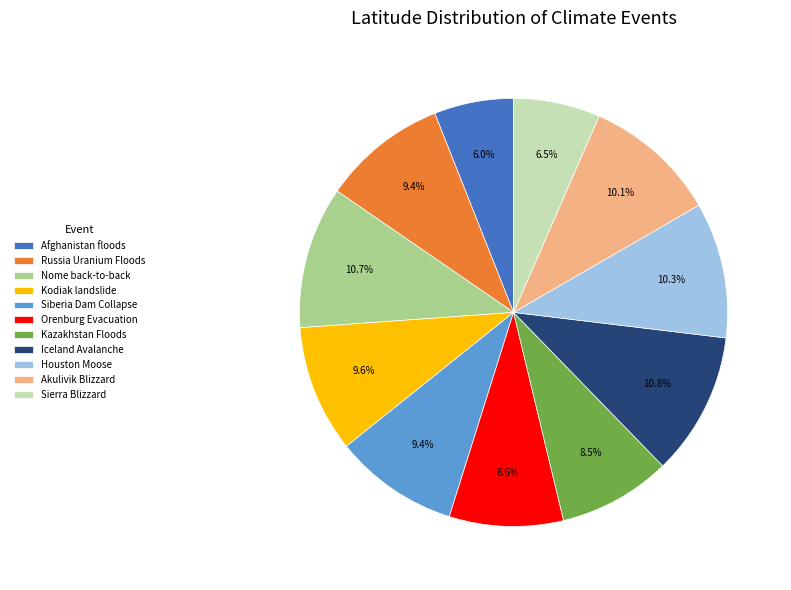

Approximately how many times larger is the value at Siberia Dam Collapse compared to Akulivik Blizzard?

0.9